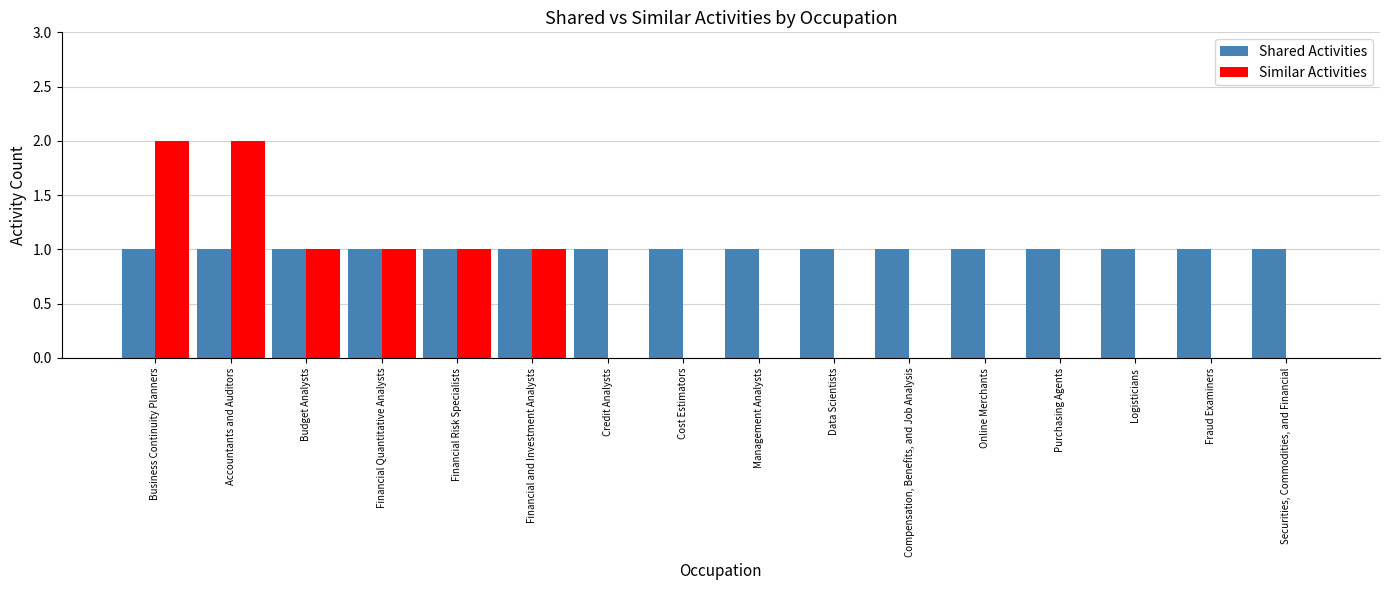

Reading left to right, extract all data points from this chart.

Shared Activities: 1	1	1	1	1	1	1	1	1	1	1	1	1	1	1	1
Similar Activities: 2	2	1	1	1	1	0	0	0	0	0	0	0	0	0	0